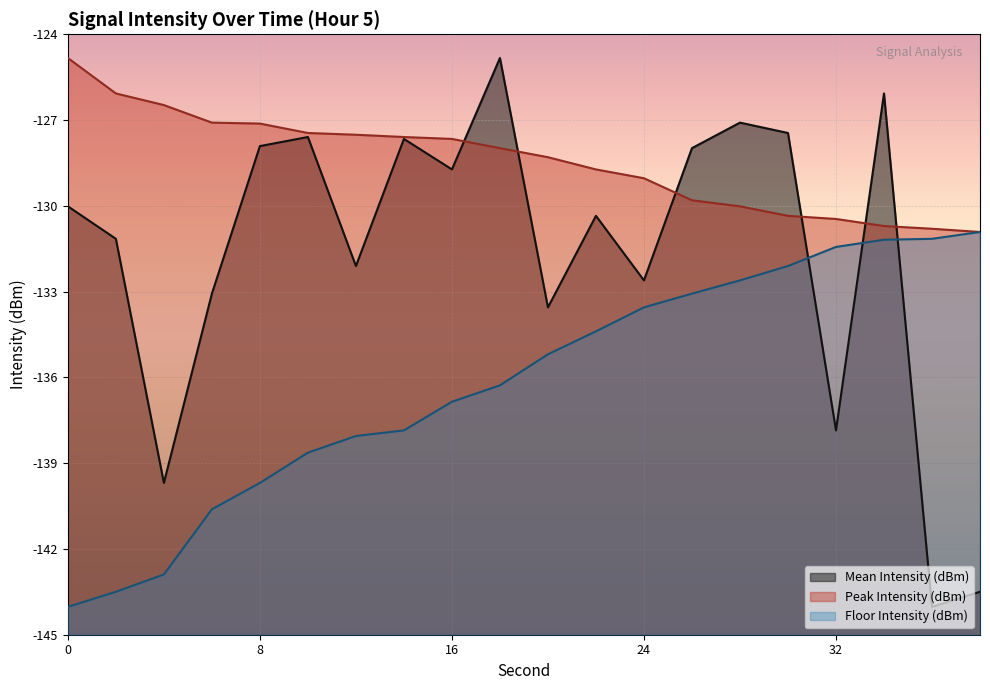

The Peak Intensity (dBm) series shows -130.4 at 30. True or false?

True